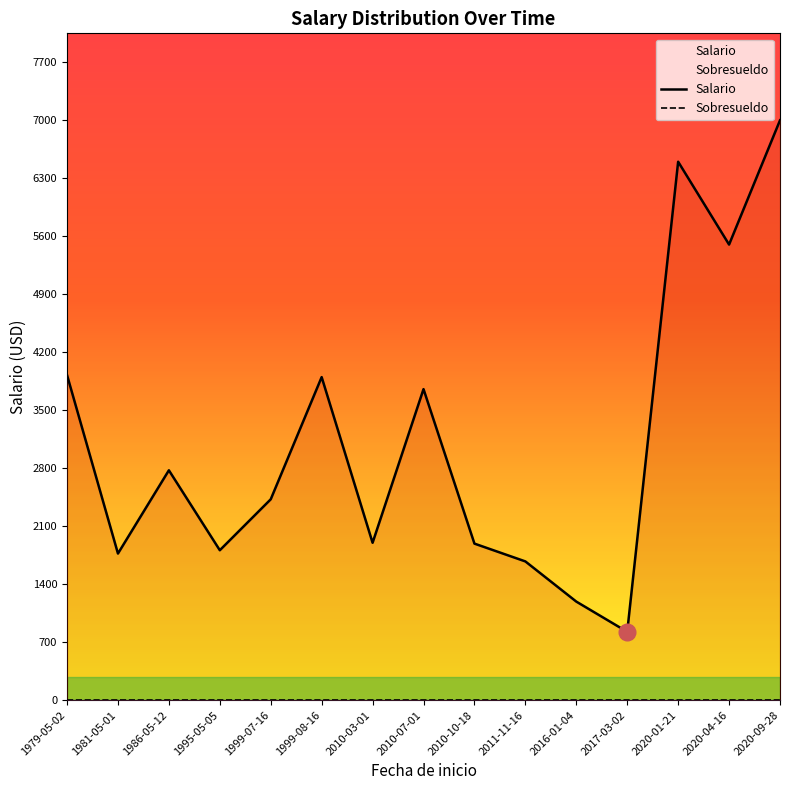

Which series changed the most between 1981-05-01 and 2016-01-04?

Salario